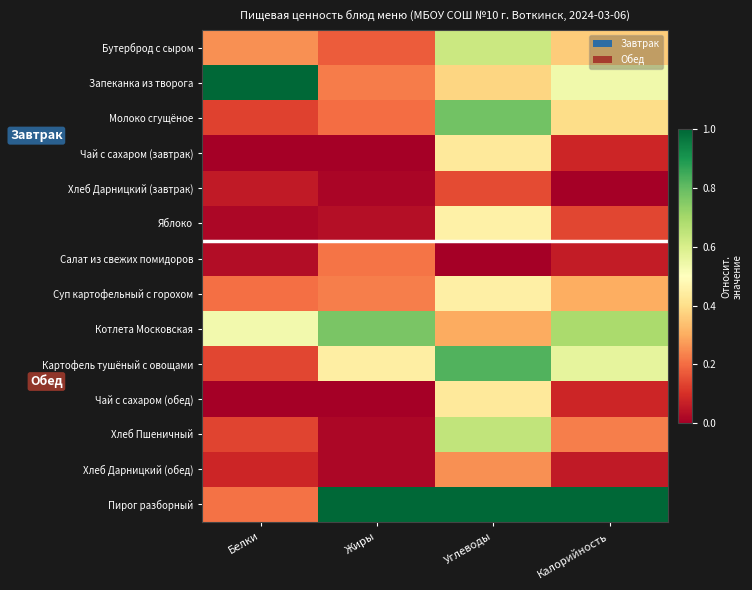

How many categories are shown in the chart?

4